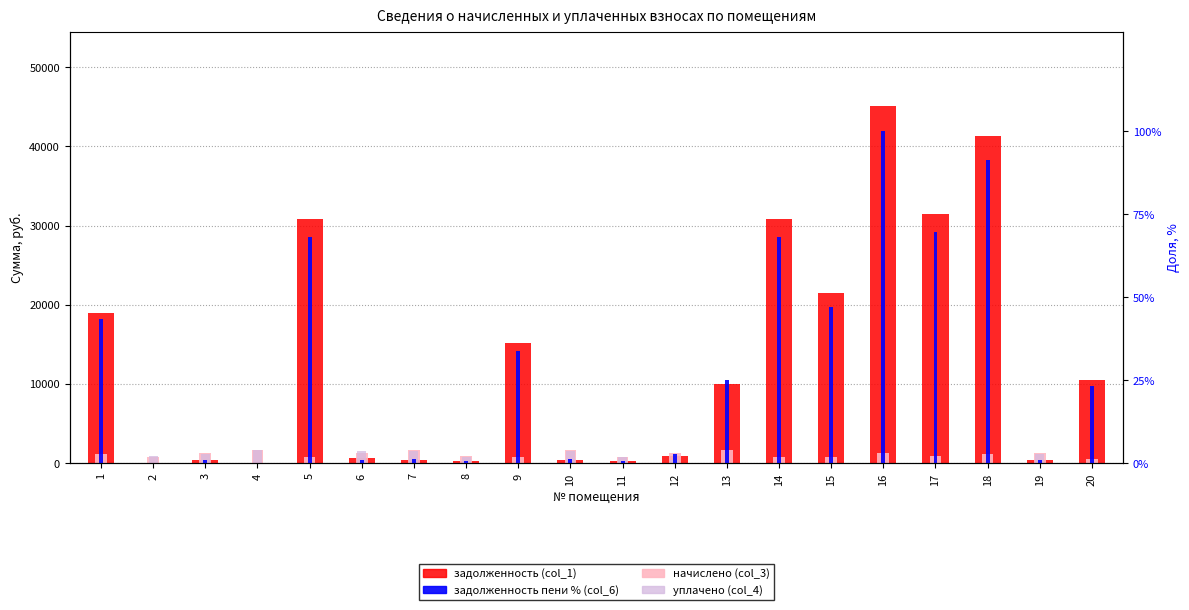

Reading left to right, list all the values displayed in this chart.

задолженность (col_1): 18912.4	0.0	359.5	0.2	30824.6	719.0	461.6	251.8	15152.3	461.6	240.8	939.9	10024.2	30824.6	21460.0	45146.1	31532.0	41334.8	363.6	10487.5
начислено (col_3): 1215.6	845.3	1269.2	1629.7	850.2	1269.2	1629.7	889.1	846.1	1629.7	850.2	1269.2	1629.7	850.2	846.1	1286.2	869.6	1140.1	1283.8	589.5
уплачено (col_4): 0.0	957.1	1205.6	1630.1	0.0	1501.0	1548.1	844.6	0.0	1548.1	807.6	359.5	0.0	0.0	0.0	0.0	0.0	0.0	1219.5	0.0
задолженность пени % (col_6): 43.4	0.0	0.9	0.0	68.2	1.0	1.1	0.6	33.8	1.1	0.6	2.7	25.1	68.2	47.1	100.0	69.8	91.5	0.9	23.4